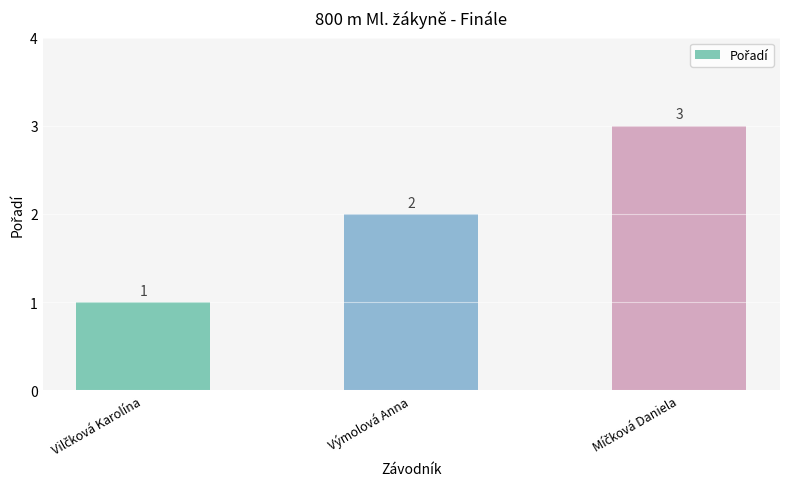

What is the sum of all values?

6